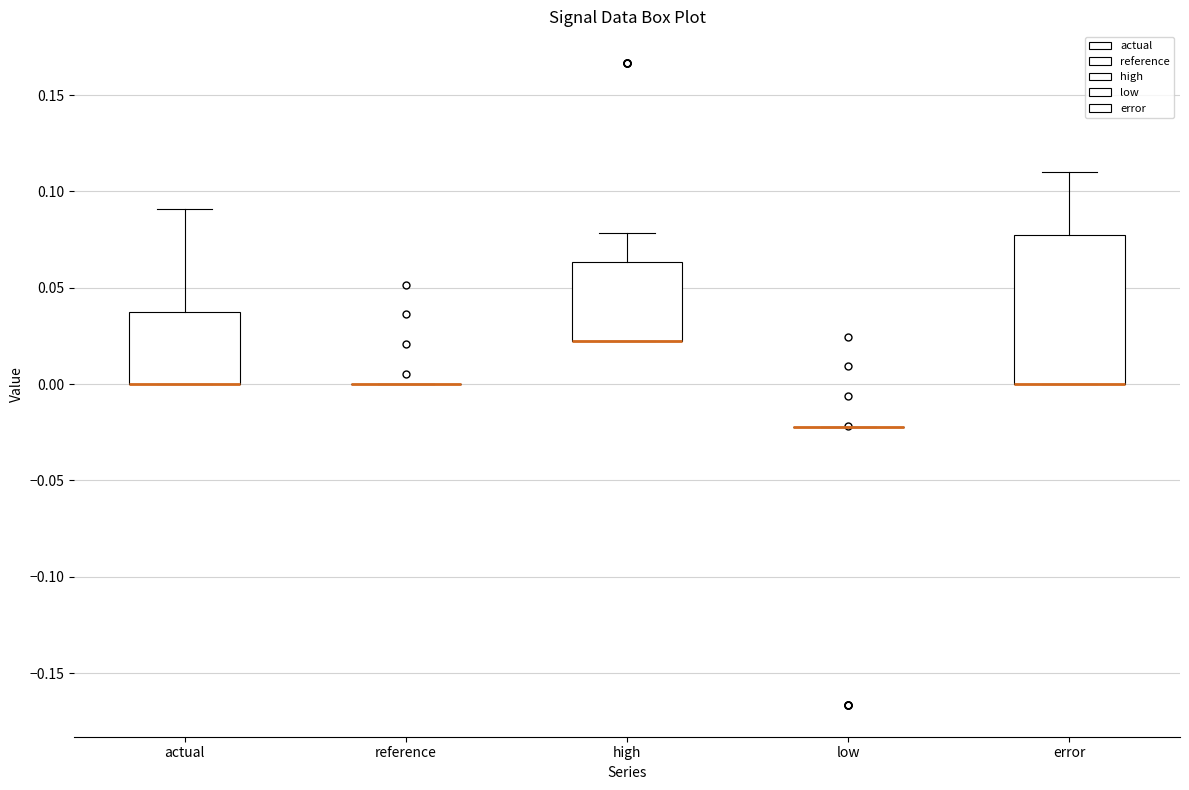

Reading left to right, transcribe this box plot: for each box, give where its median line is, the range the box spans, and where its two whiskers end, as read against the y-axis. The values are not printed on the chart, so give them approximately, as read against the axis.

actual: median 0.000 (drawn on the box's lower edge), box 0.000 to 0.040, whiskers 0.000 to 0.090
reference: box collapsed to a line at 0.000, whiskers 0.000 to 0.000
high: median 0.020 (drawn on the box's lower edge), box 0.020 to 0.065, whiskers 0.020 to 0.080
low: box collapsed to a line at -0.020, whiskers -0.020 to -0.020
error: median 0.000 (drawn on the box's lower edge), box 0.000 to 0.080, whiskers 0.000 to 0.110